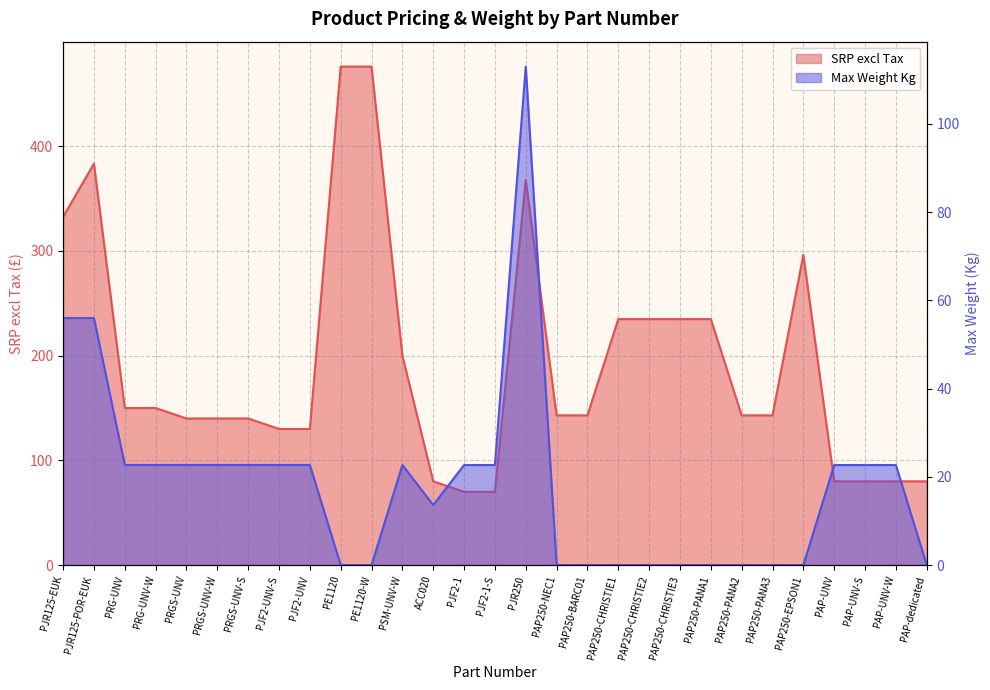

True or false: Max Weight Kg and SRP excl Tax intersect in this chart.

False